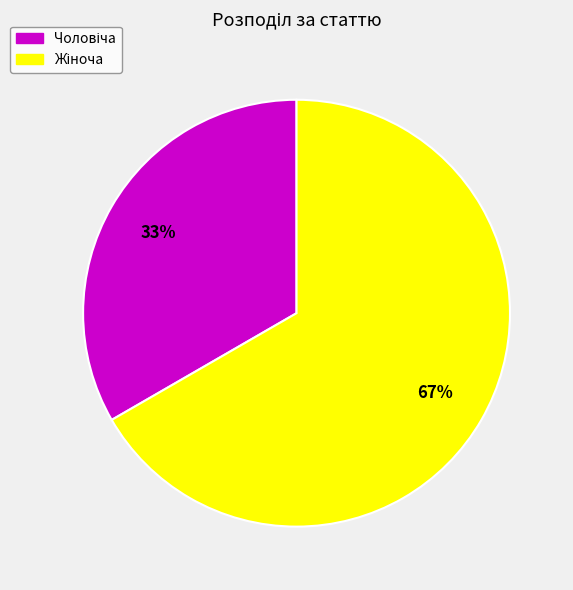

Is there any slice that represents more than half of the pie?

Yes